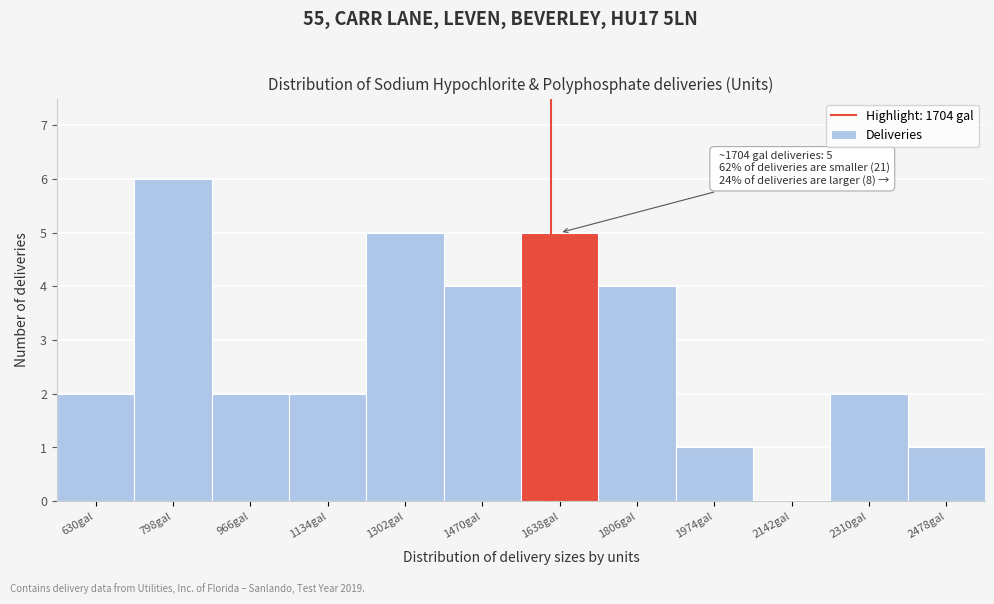

Reading right to left, what are all the values shown in this chart?

2478gal=1	2310gal=2	2142gal=0	1974gal=1	1806gal=4	1638gal=5	1470gal=4	1302gal=5	1134gal=2	966gal=2	798gal=6	630gal=2